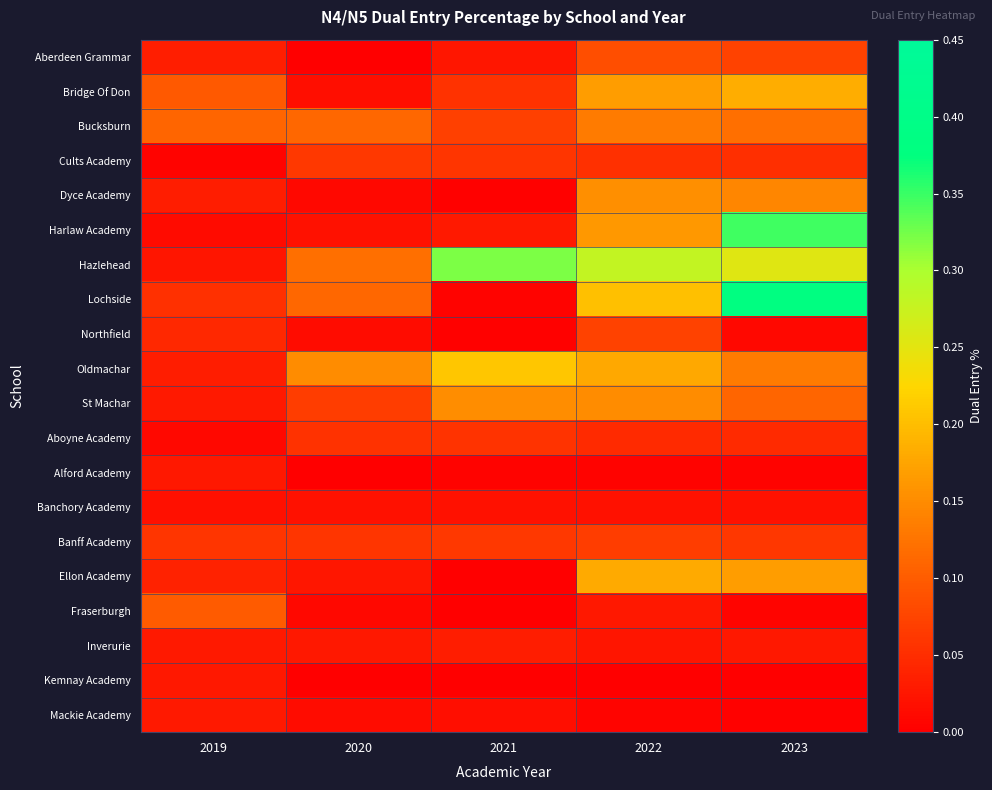

Rank the series at 2021 from lowest to highest value.

Ellon Academy, Kemnay Academy, Fraserburgh, Dyce Academy, Northfield, Lochside, Alford Academy, Mackie Academy, Banchory Academy, Aberdeen Grammar, Harlaw Academy, Inverurie, Bridge Of Don, Aboyne Academy, Cults Academy, Banff Academy, Bucksburn, St Machar, Oldmachar, Hazlehead